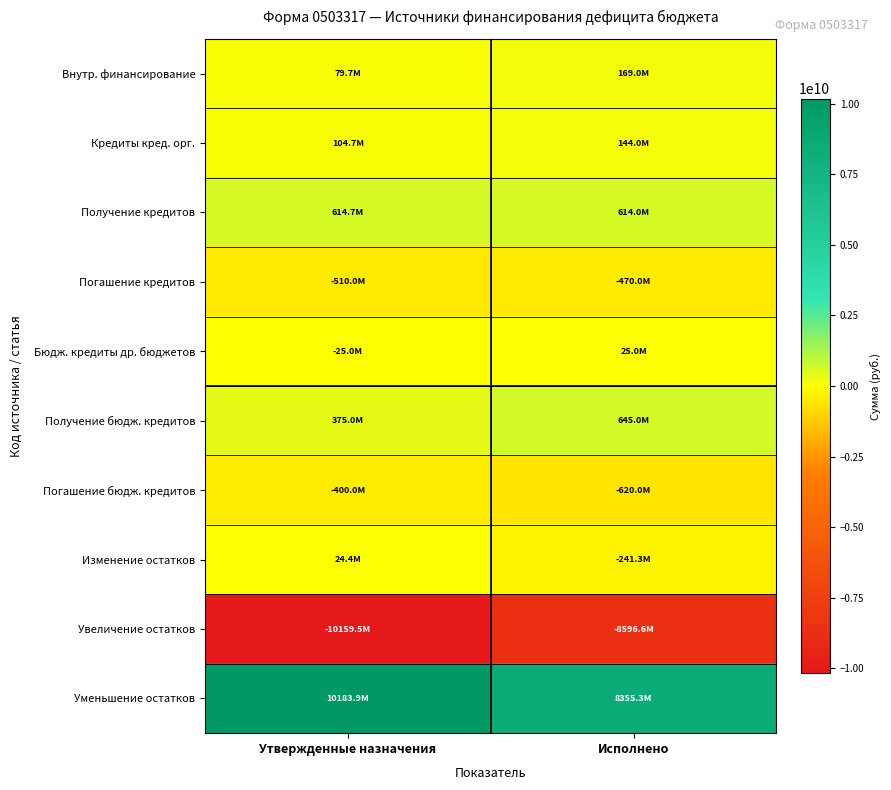

Count the number of categories in the chart.

2